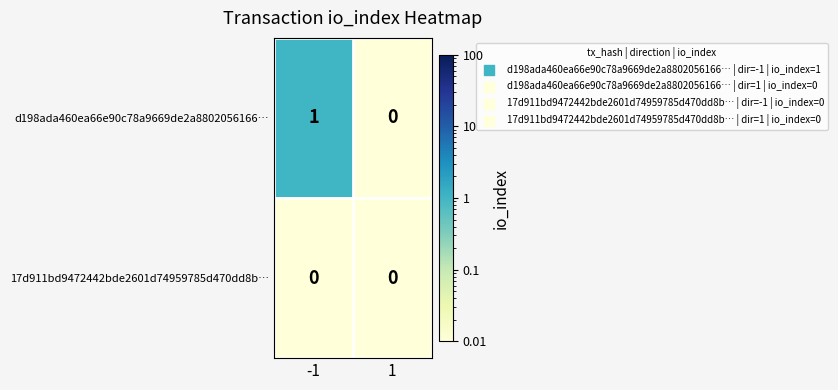

Rank the series by their average value, from highest to lowest.

d198ada460ea66e90c78a9669de2a8802056166…, 17d911bd9472442bde2601d74959785d470dd8b…